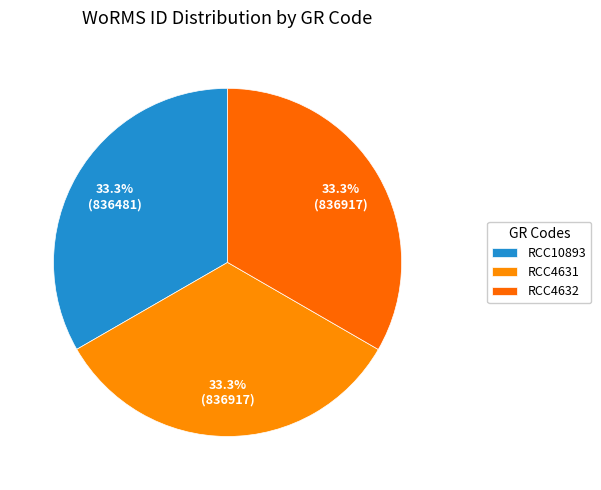

Is it true that RCC4631 is 28% of the pie?

False